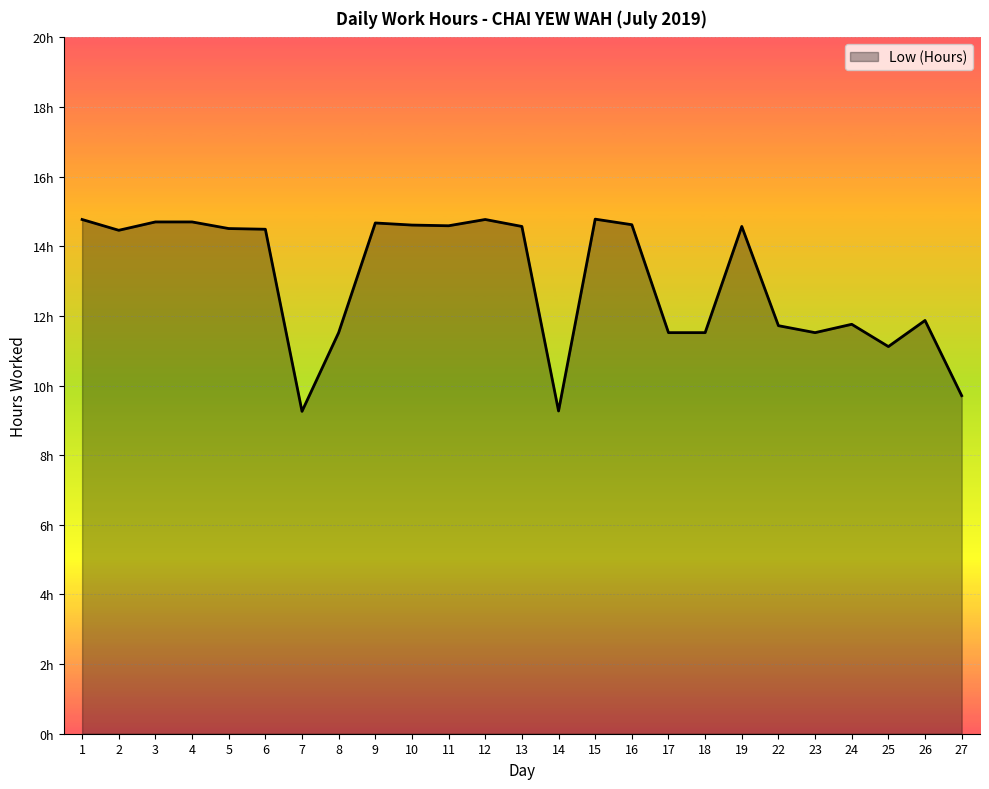

Does the chart have visible grid lines?

Yes